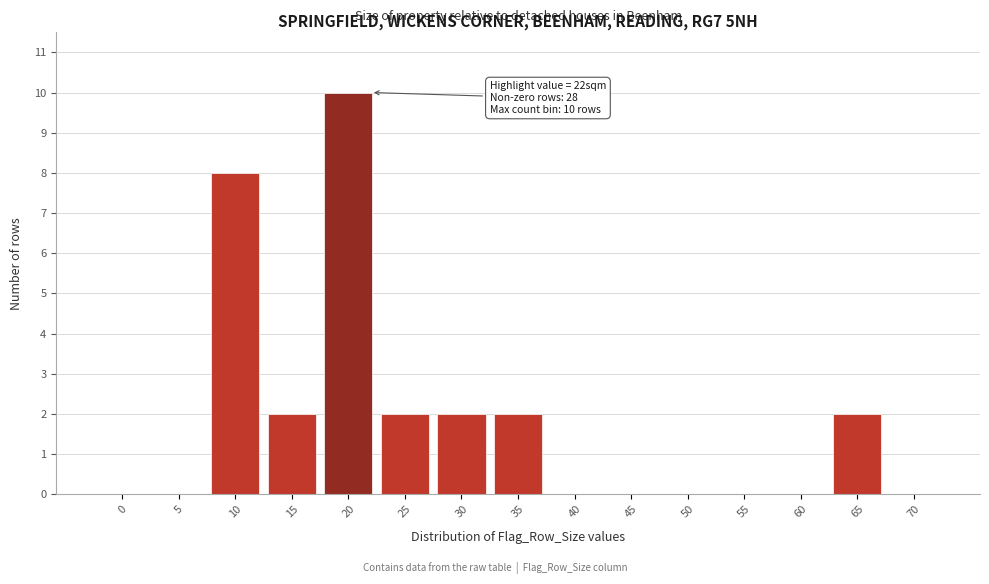

Reading right to left, transcribe all the data shown in this chart.

70=0	65=2	60=0	55=0	50=0	45=0	40=0	35=2	30=2	25=2	20=10	15=2	10=8	5=0	0=0